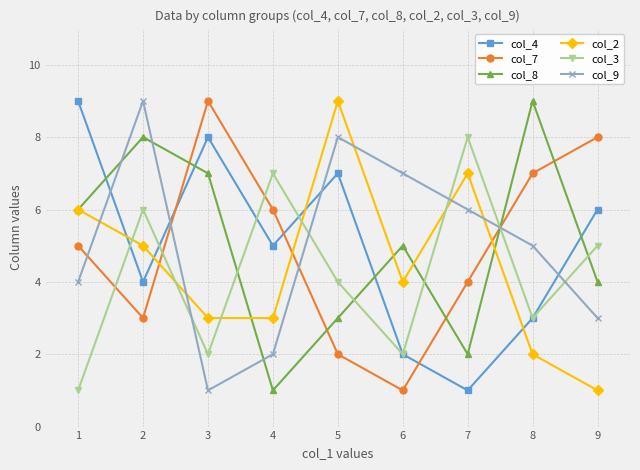

Where is col_9 nearest to the value 5?

8